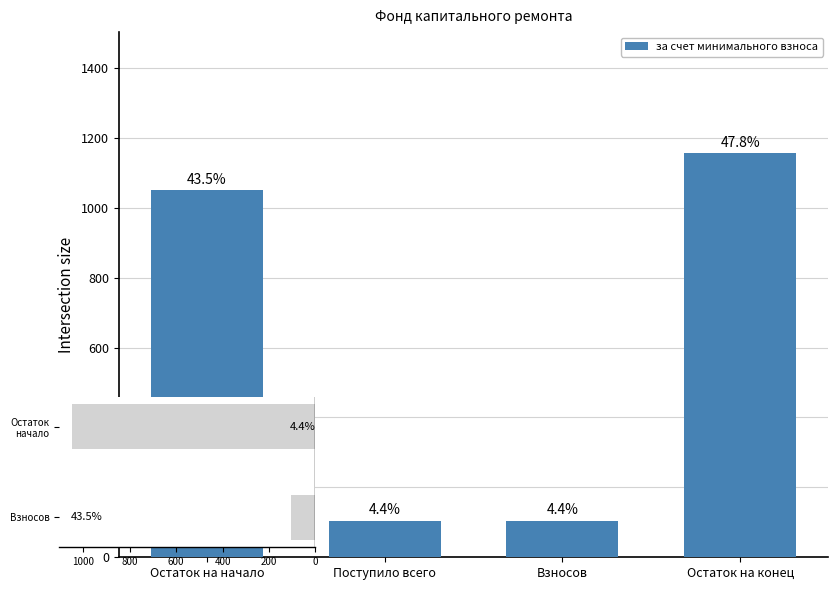

At how many categories does at least one series exceed 20?

4